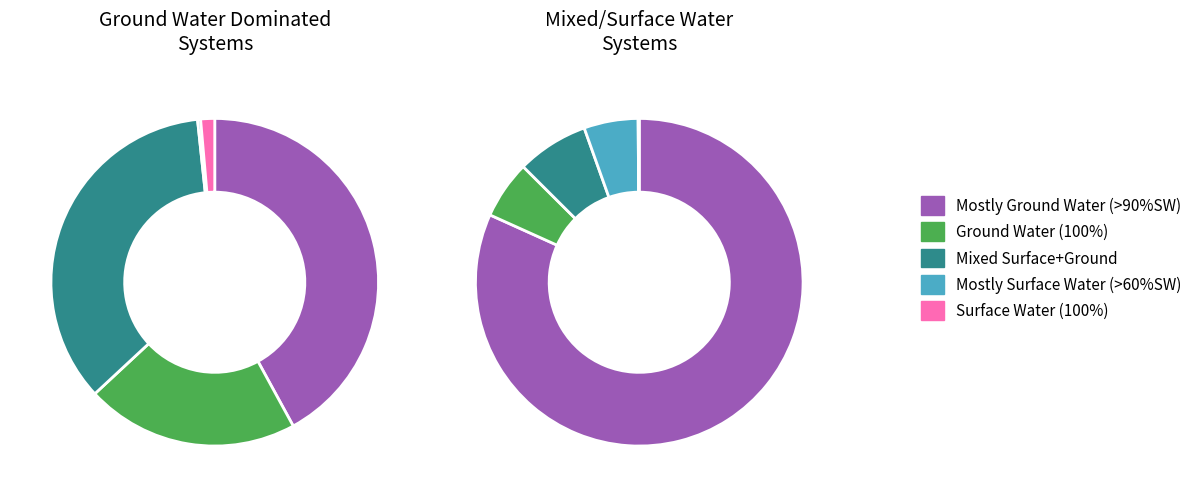

True or false: 10 accounts for 1% of the total.

True